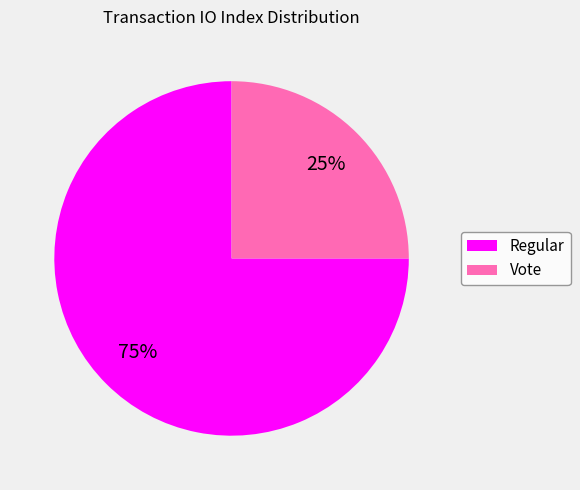

How many segments does this pie chart have?

2